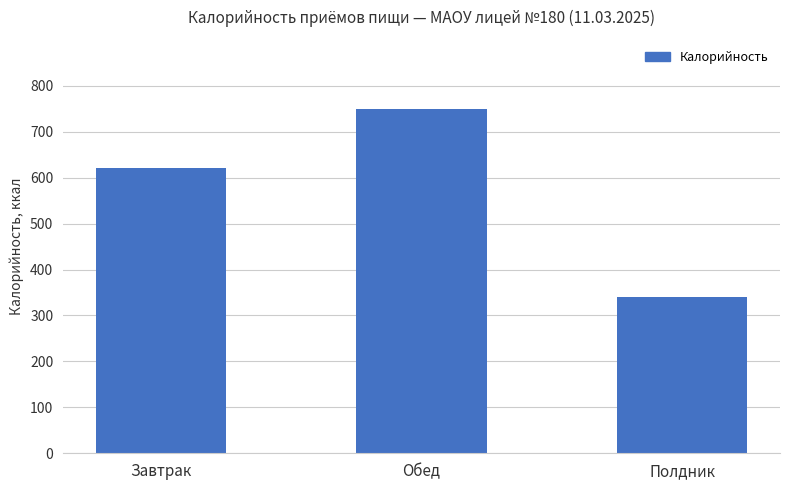

The chart shows a value of 341 at Полдник. True or false?

True